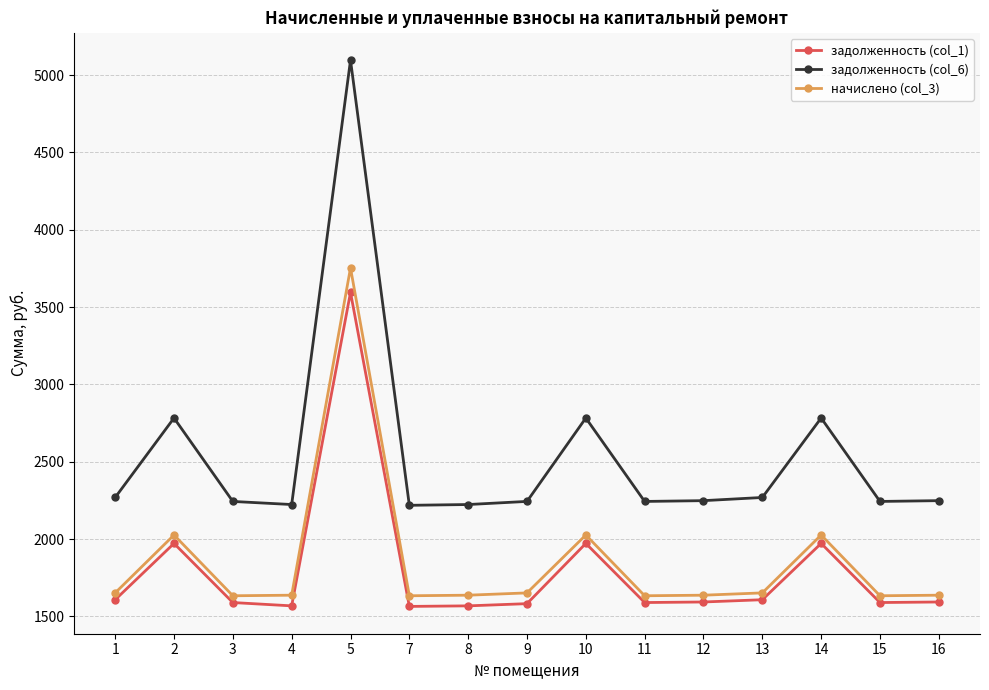

At which label does задолженность (col_1) first exceed 1593?

1